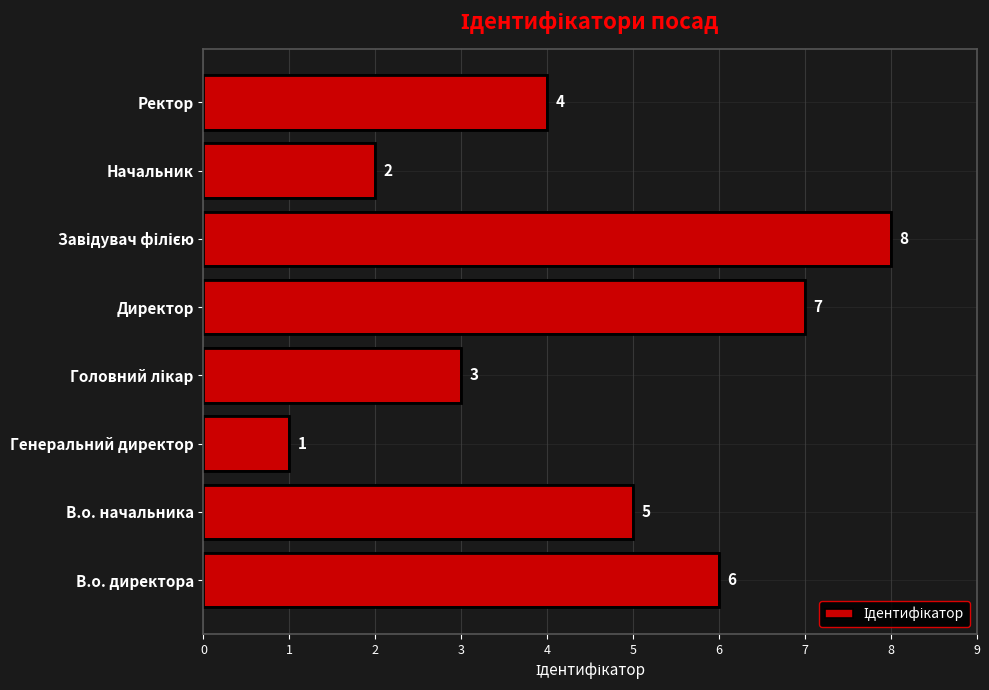

Which has a higher value, 2 or 1?

1